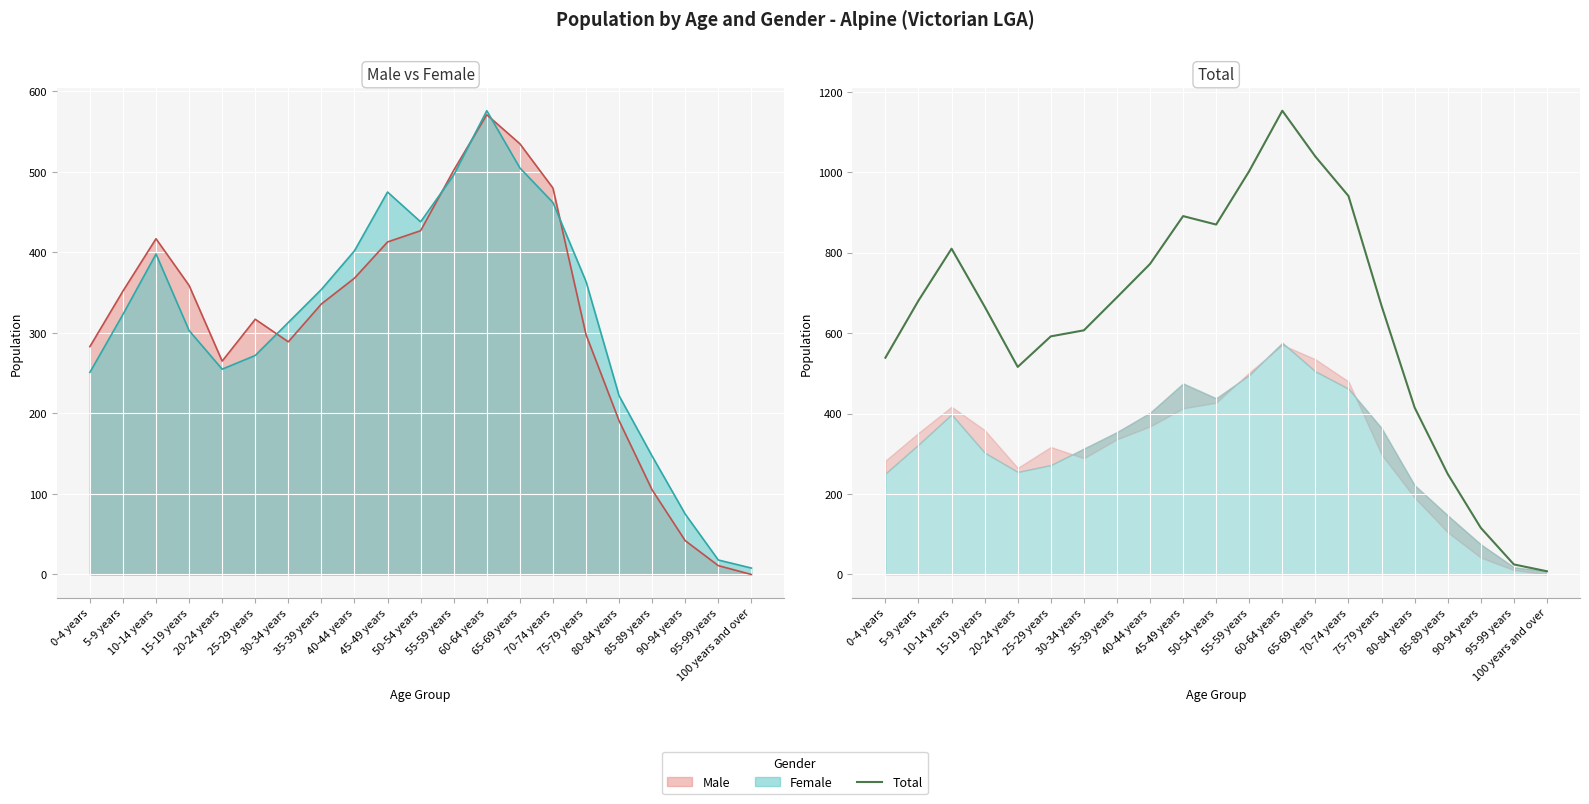

How many data points are above 668?

10